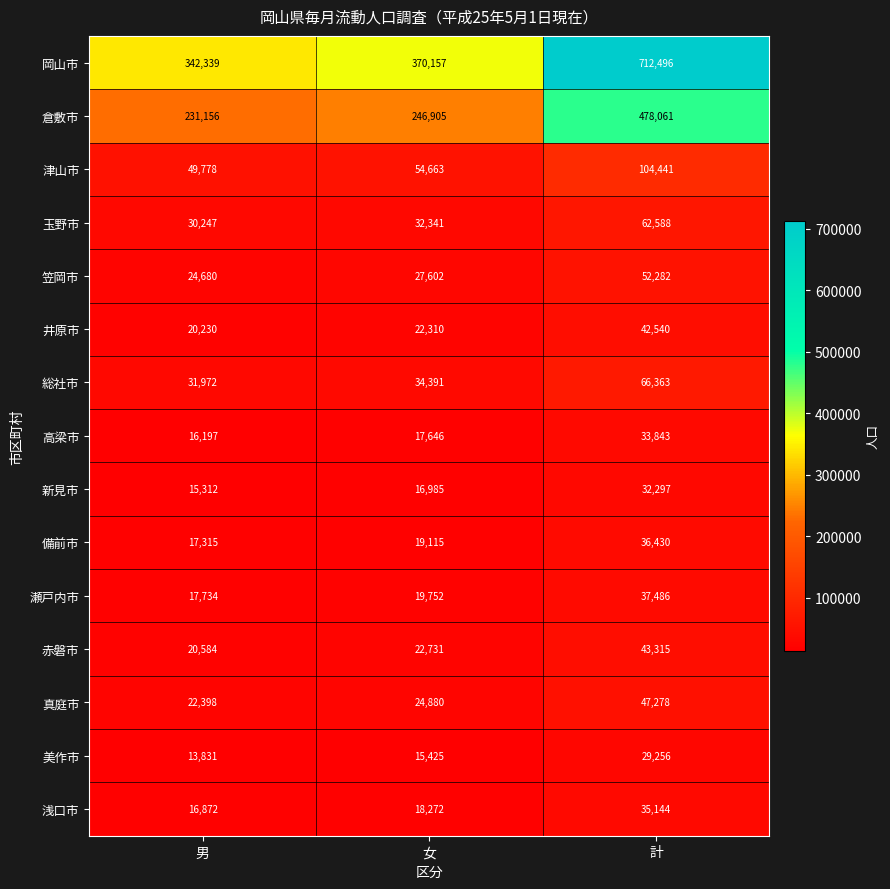

What is the smallest value displayed?

13831